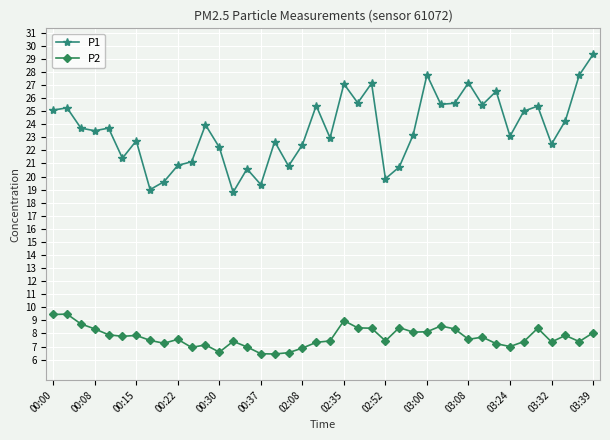

True or false: P2 has more than 1 interior local peaks.

True